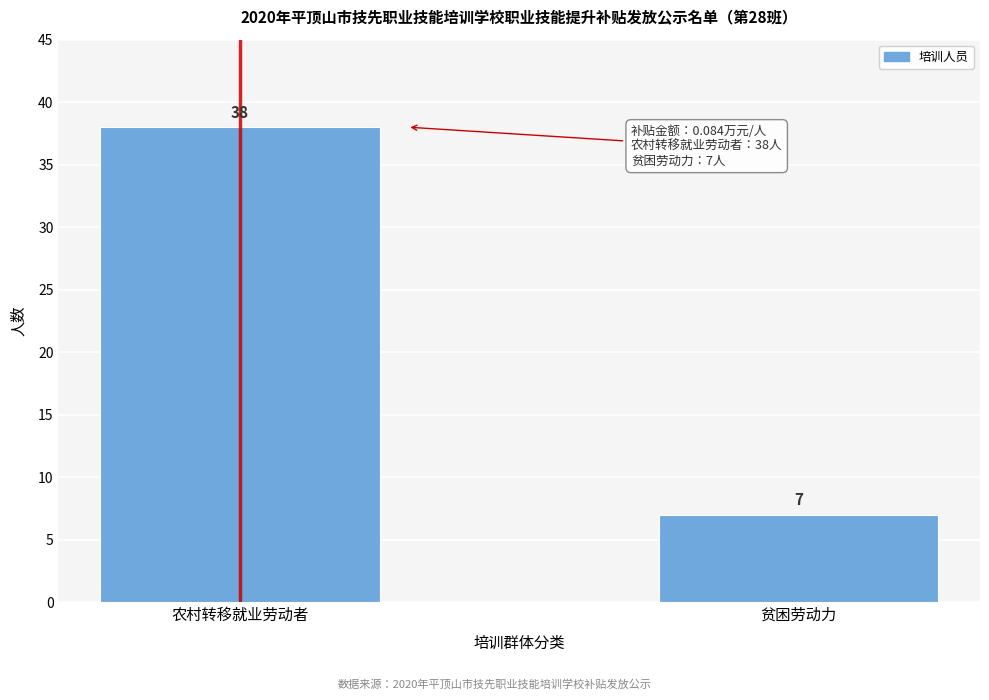

Reading right to left, transcribe all the data shown in this chart.

贫困劳动力=7	农村转移就业劳动者=38